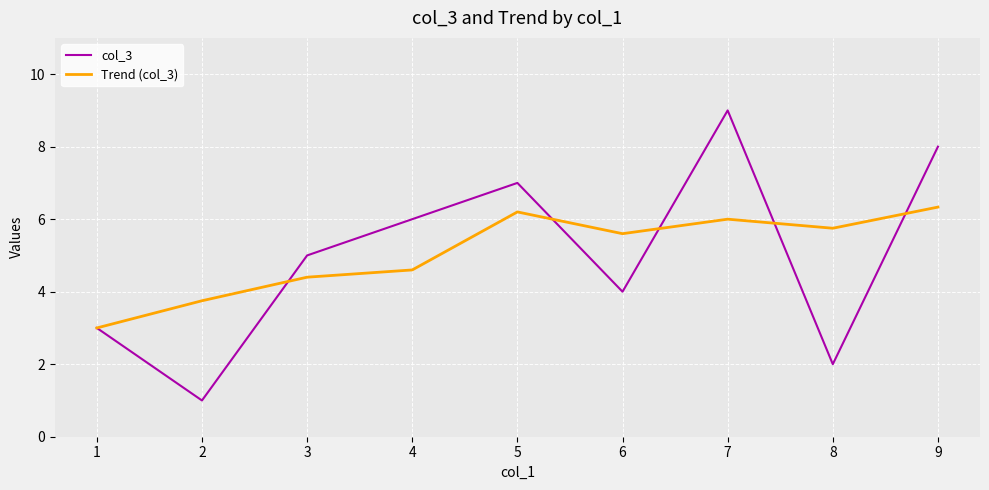

What is the difference between the col_3 values at 5 and 2?

6.0